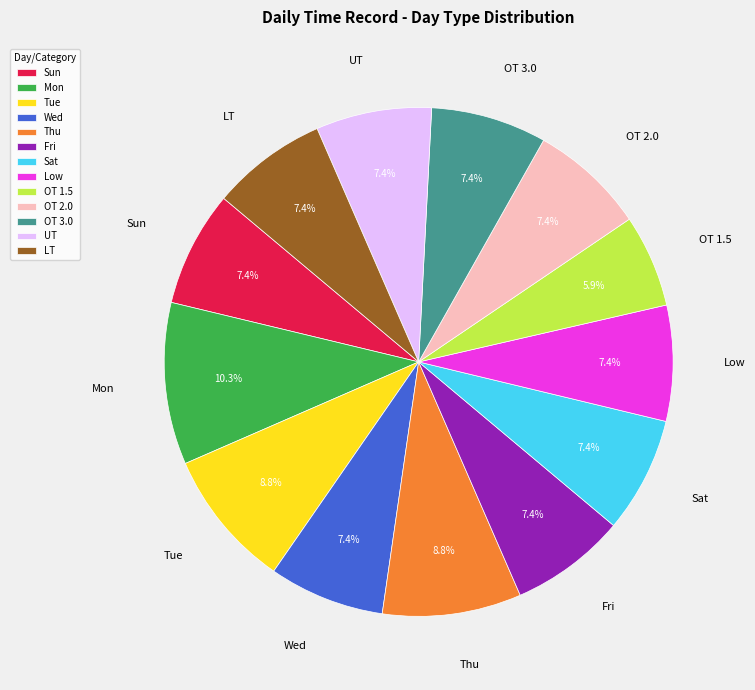

Approximately how many times larger is the value at LT compared to Fri?

1.0